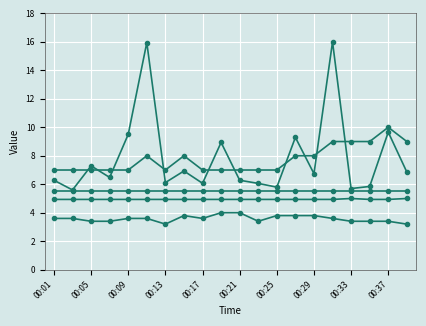

What is the smallest value displayed?

3.2